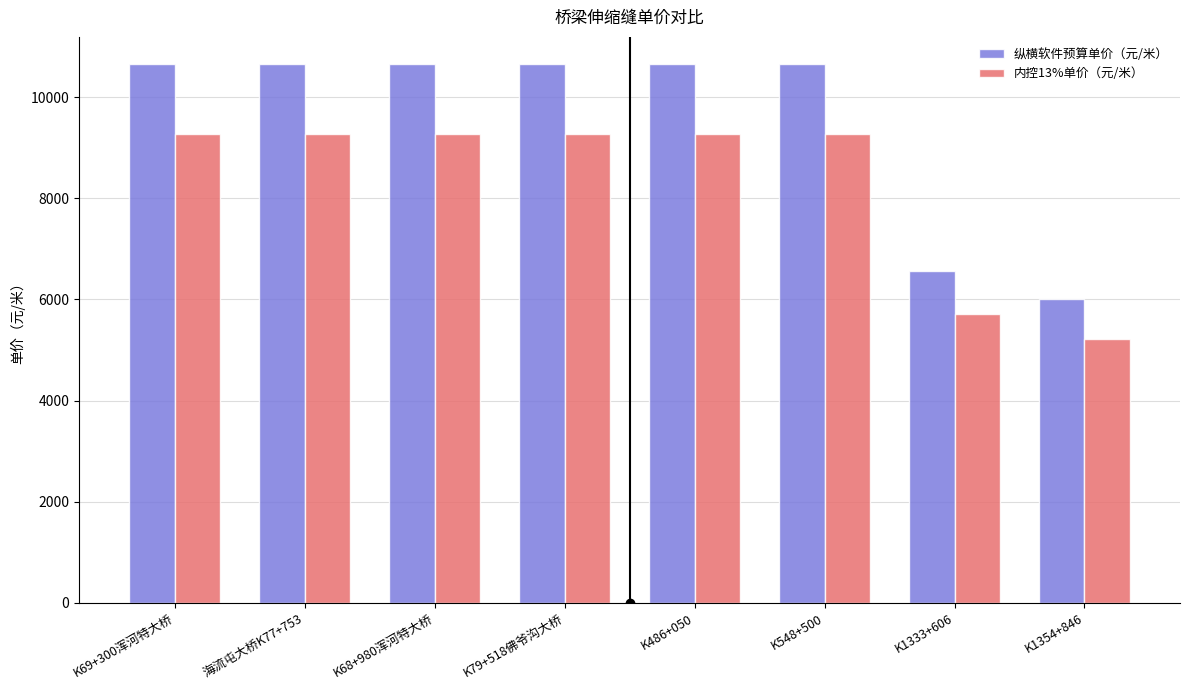

Reading left to right, what are all the values shown in this chart?

纵横软件预算单价（元/米）: 10656.4	10656.4	10656.4	10656.4	10656.4	10656.4	6565.3	6000.0
内控13%单价（元/米）: 9271.1	9271.1	9271.1	9271.1	9271.1	9271.1	5711.8	5220.0